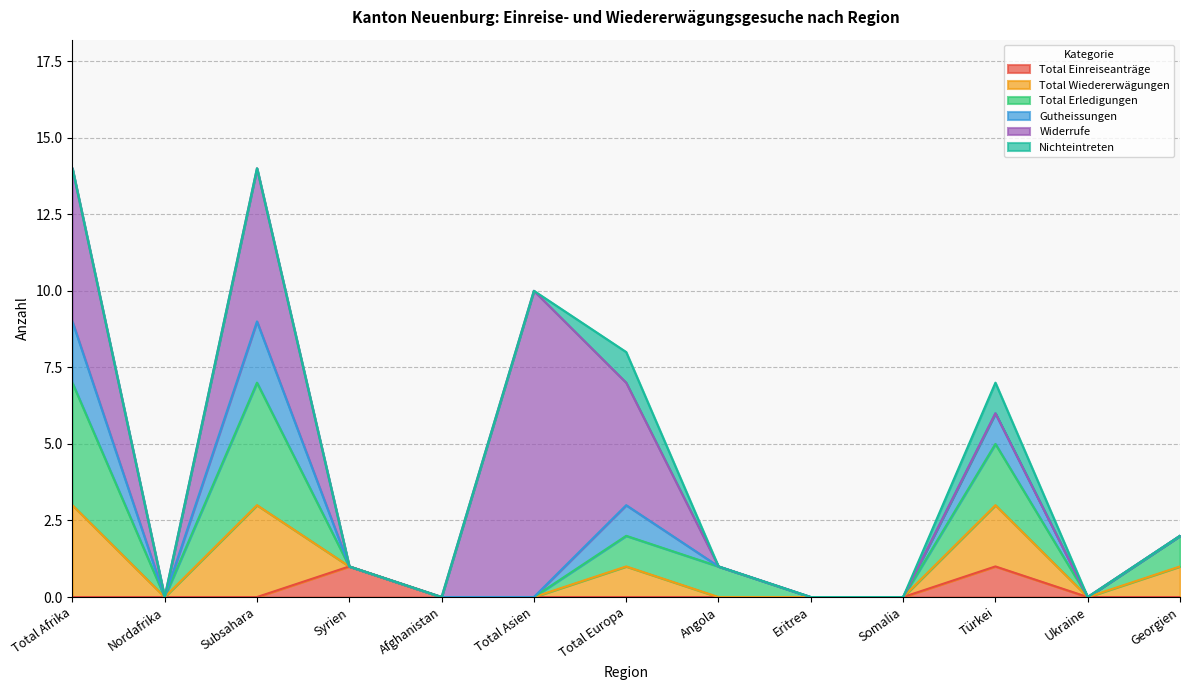

How many positive values does the Nichteintreten series have?

2